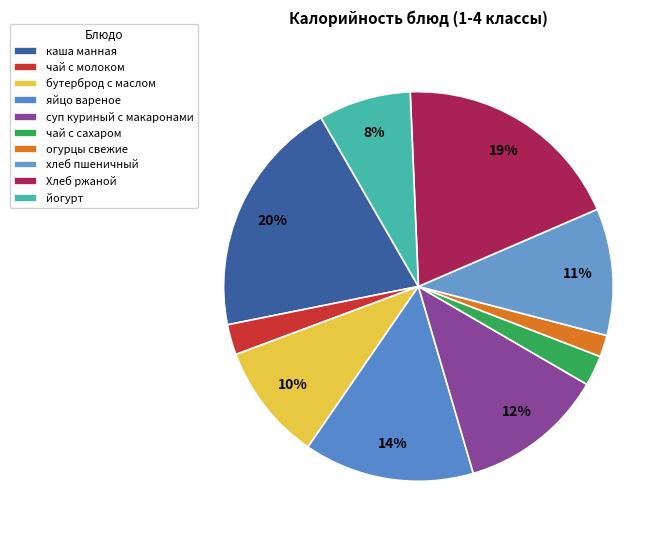

Rank the categories by value from highest to lowest.

каша манная, Хлеб ржаной, яйцо вареное, суп куриный с макаронами, хлеб пшеничный, бутерброд с маслом, йогурт, чай с молоком, чай с сахаром, огурцы свежие